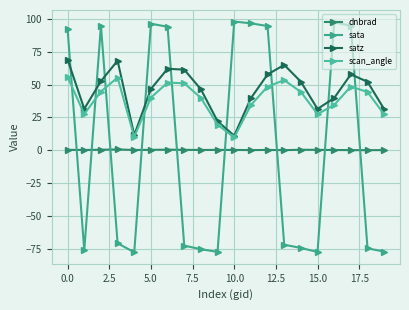

Which series has the widest spread of values?

sata